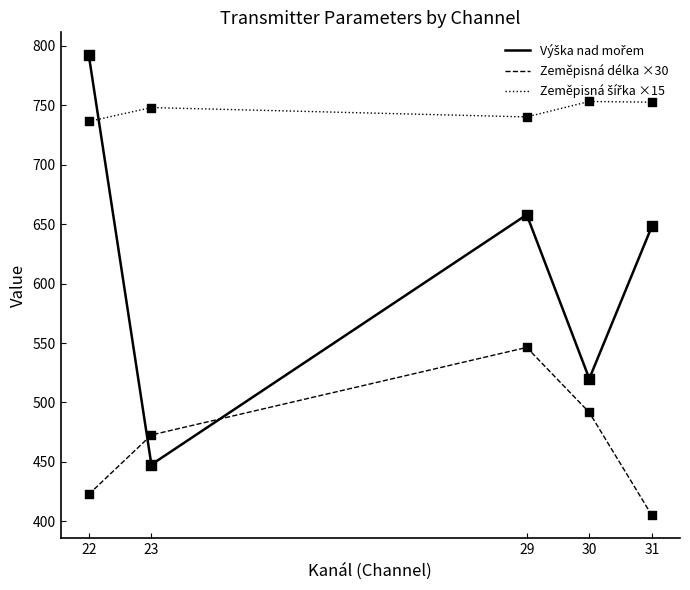

What is the total value across all series at 30?

1764.9